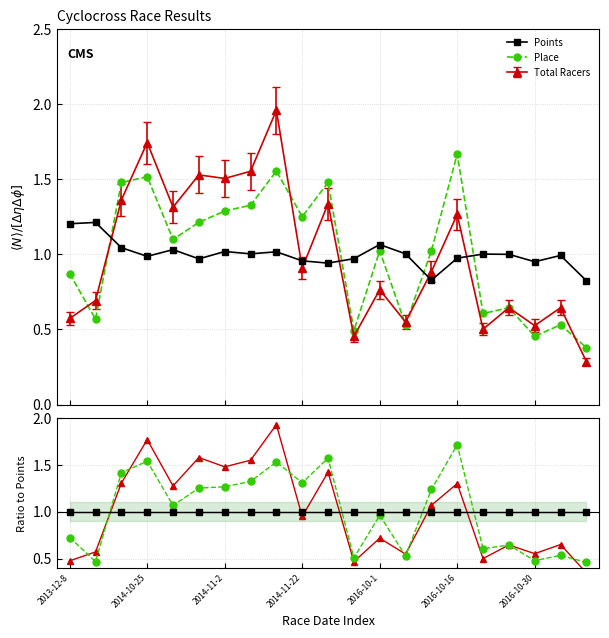

Between 8 and 2016-10-16, which is larger?

8